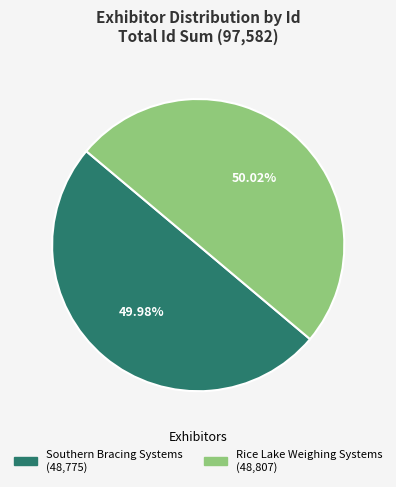

How many segments does this pie chart have?

2